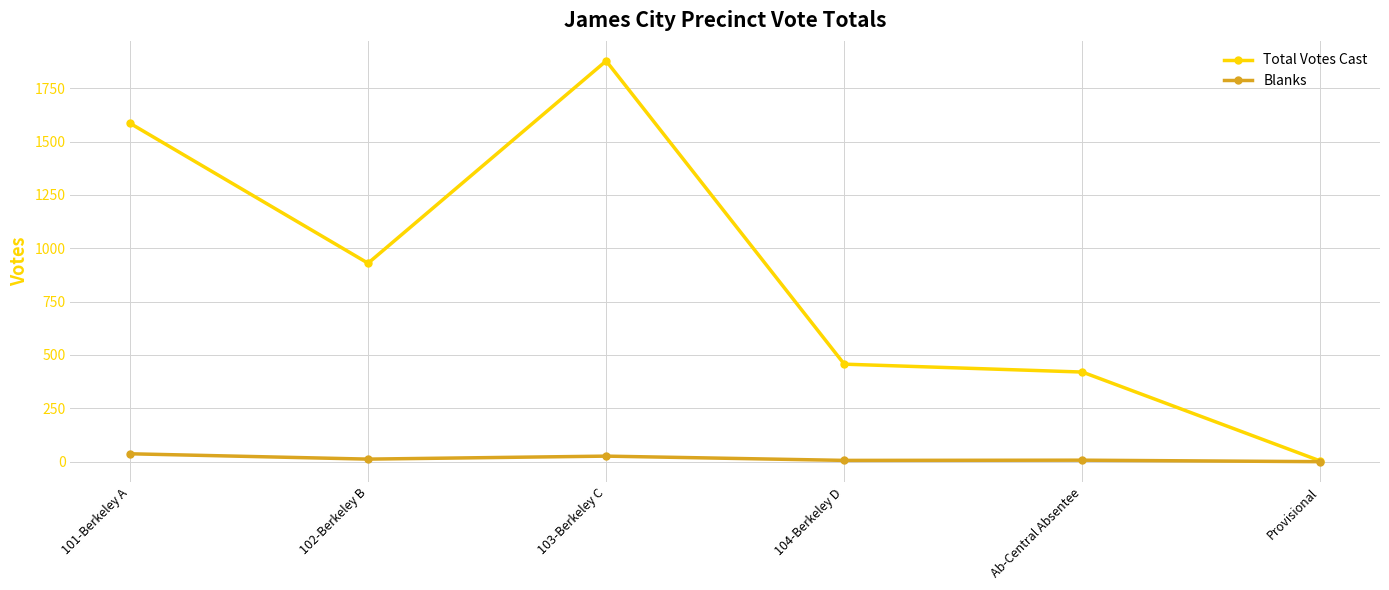

Which series has the widest spread of values?

Total Votes Cast